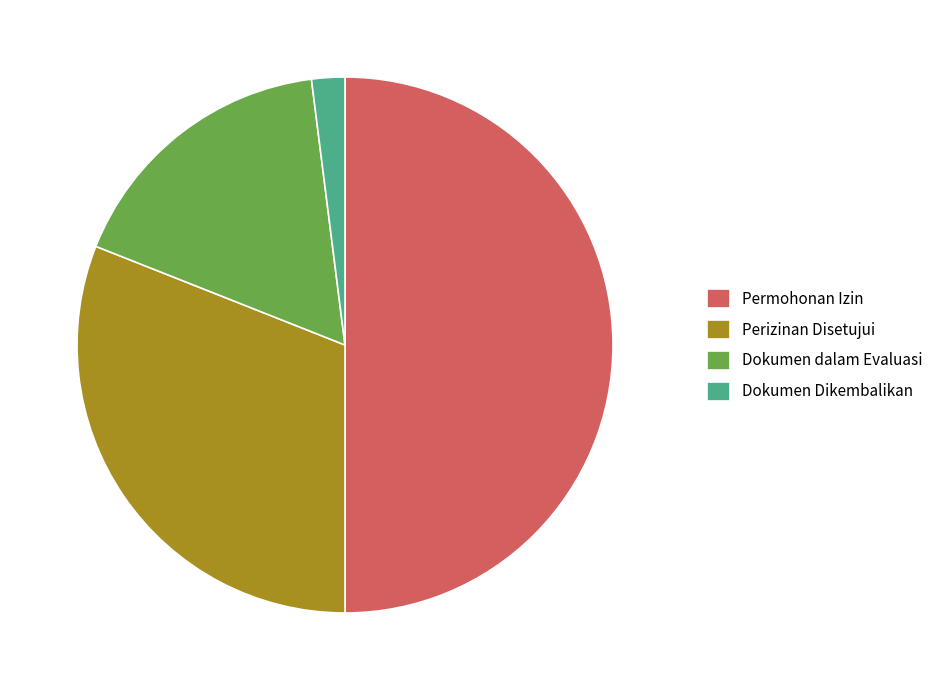

Is Dokumen Dikembalikan the majority of the pie?

No